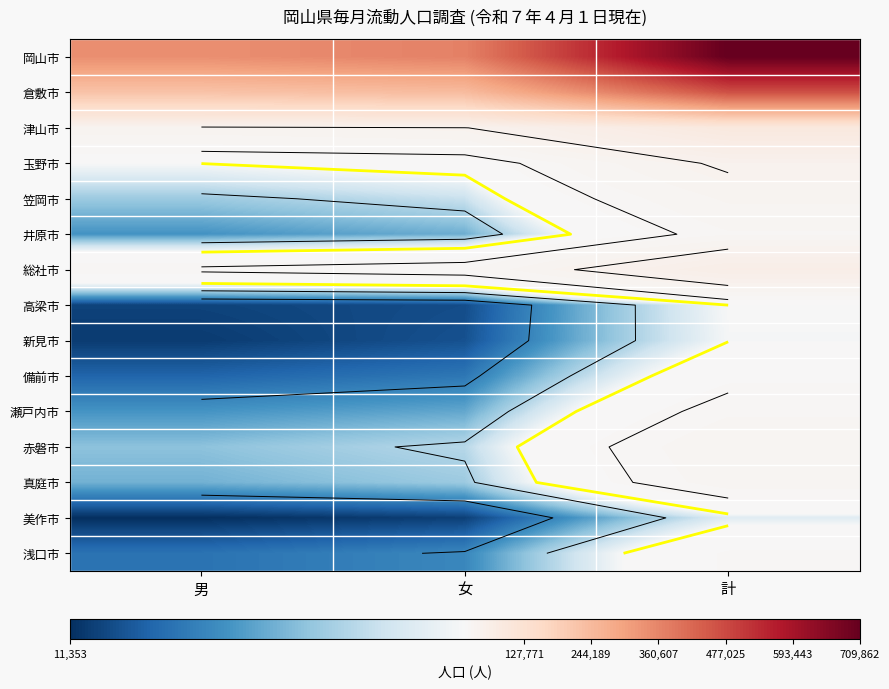

Which series has the largest total across all categories?

岡山市